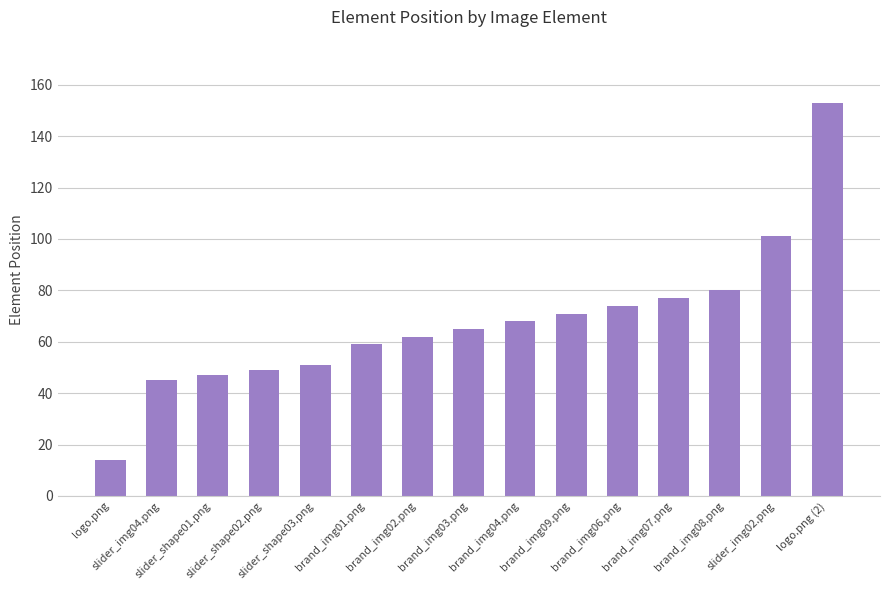

Which category has the lowest value across all series?

logo.png